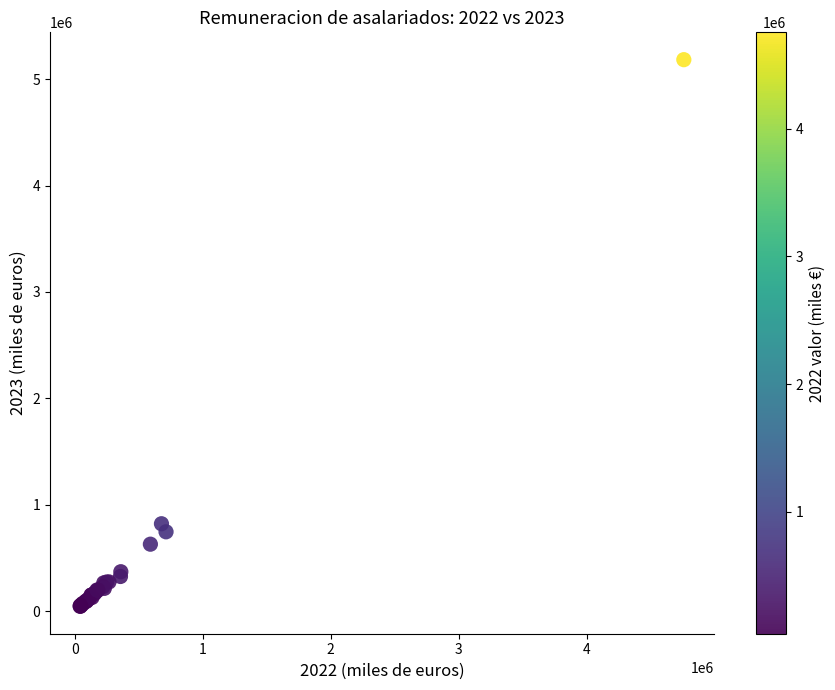

What Y value in the scatter plot is closest to 2614519?

822865